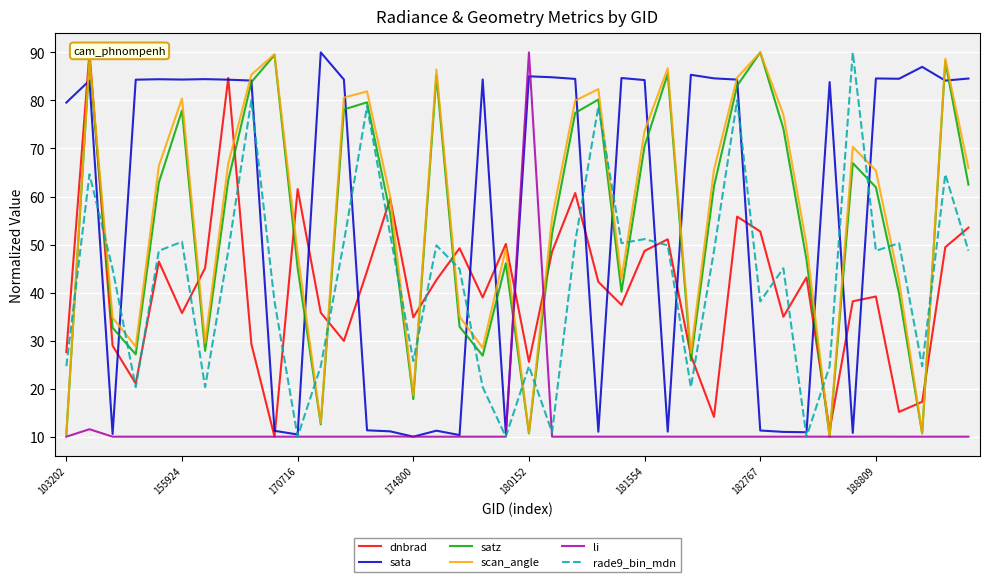

The scan_angle series shows 18.6 at 174800. True or false?

True